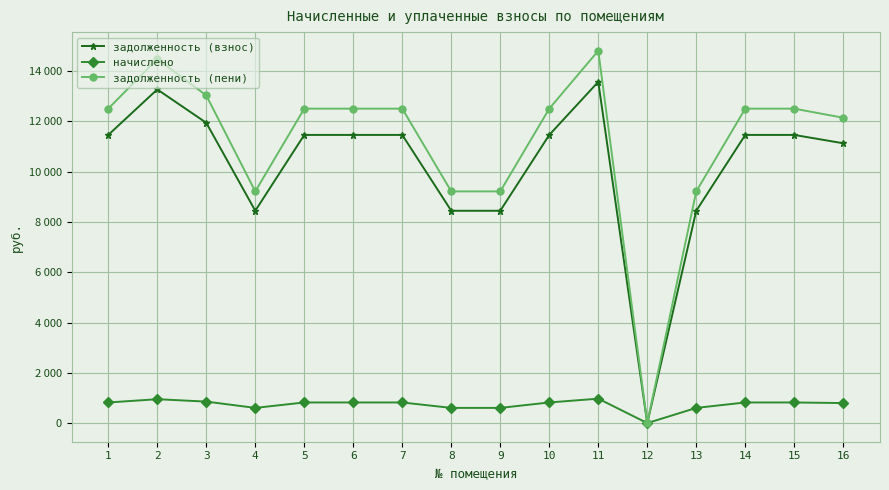

What are all the series names shown in the legend?

задолженность (взнос), начислено, задолженность (пени)